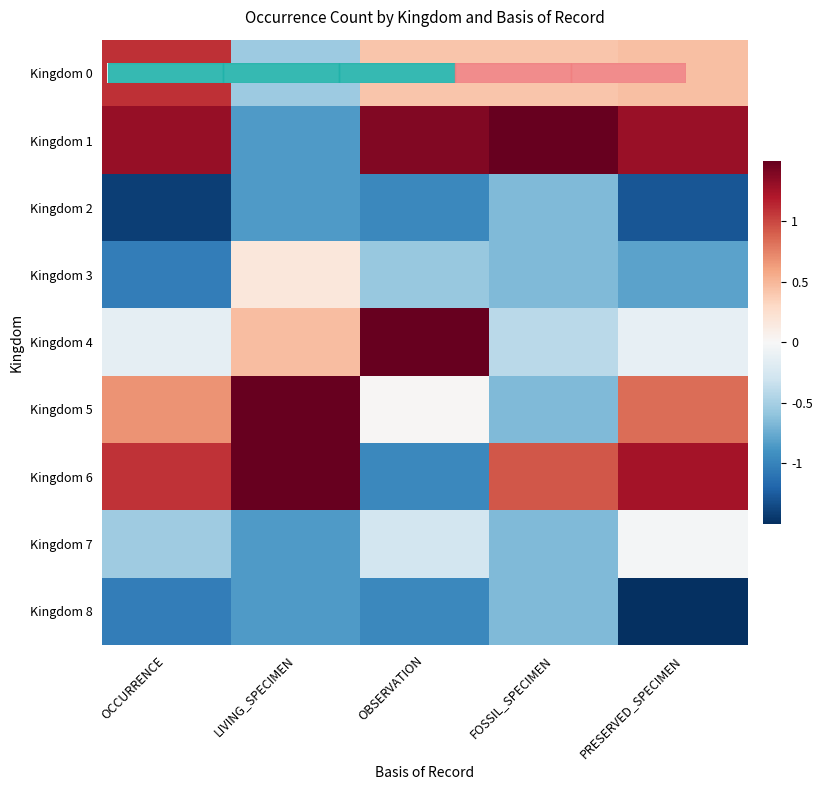

List the series in order of their peak value, lowest first.

Kingdom 2, Kingdom 8, Kingdom 7, Kingdom 3, Kingdom 0, Kingdom 5, Kingdom 1, Kingdom 4, Kingdom 6